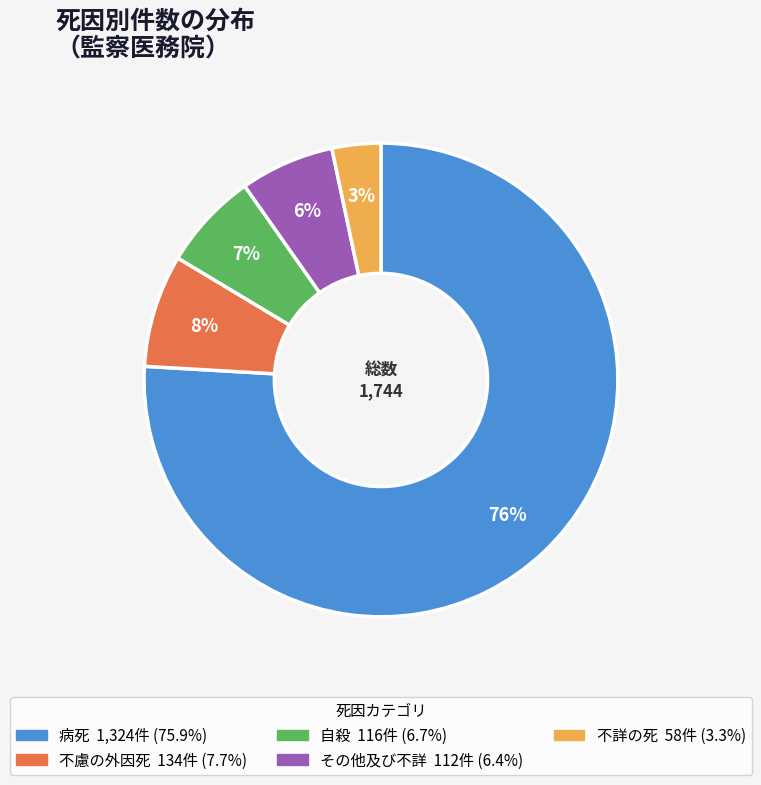

To the nearest percent, what is the difference between the largest and smallest slice percentages?

73%